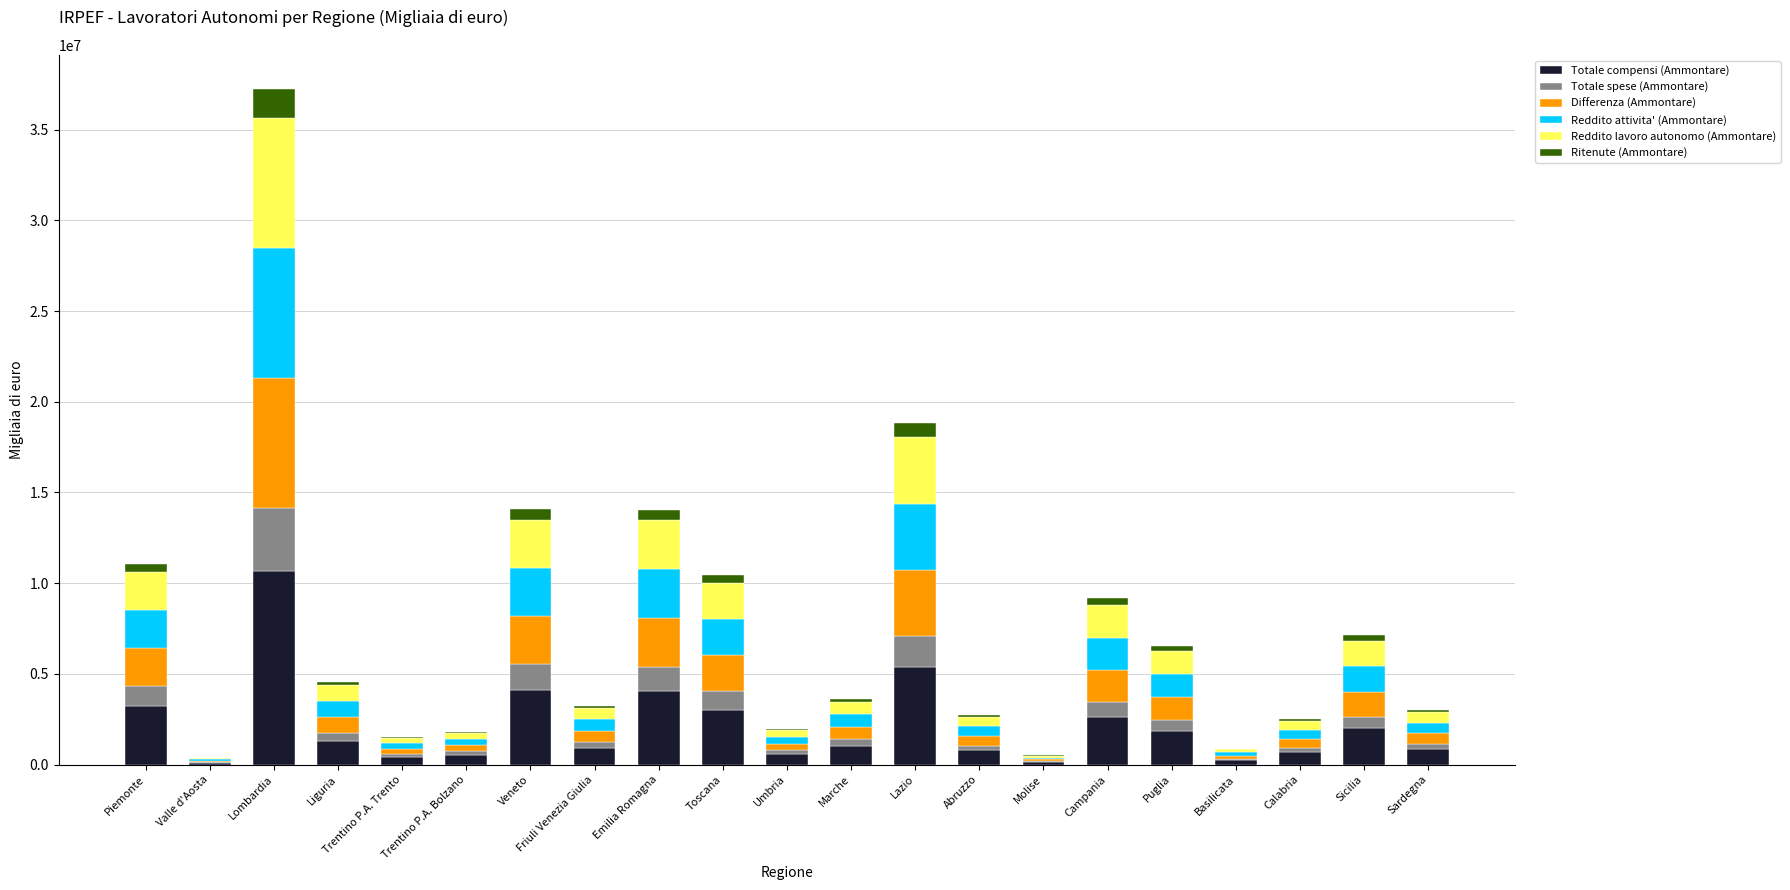

What is the maximum value for Totale compensi (Ammontare)?

10649017